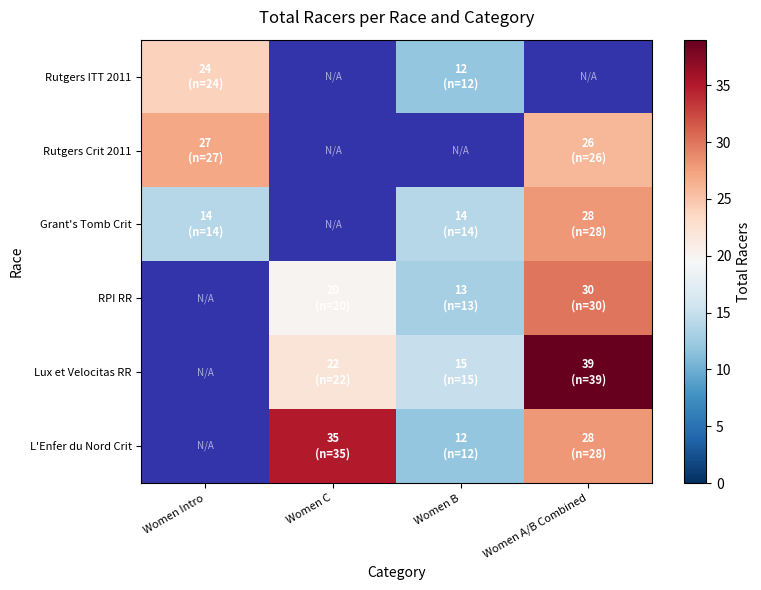

How many positive values does the RPI RR series have?

3